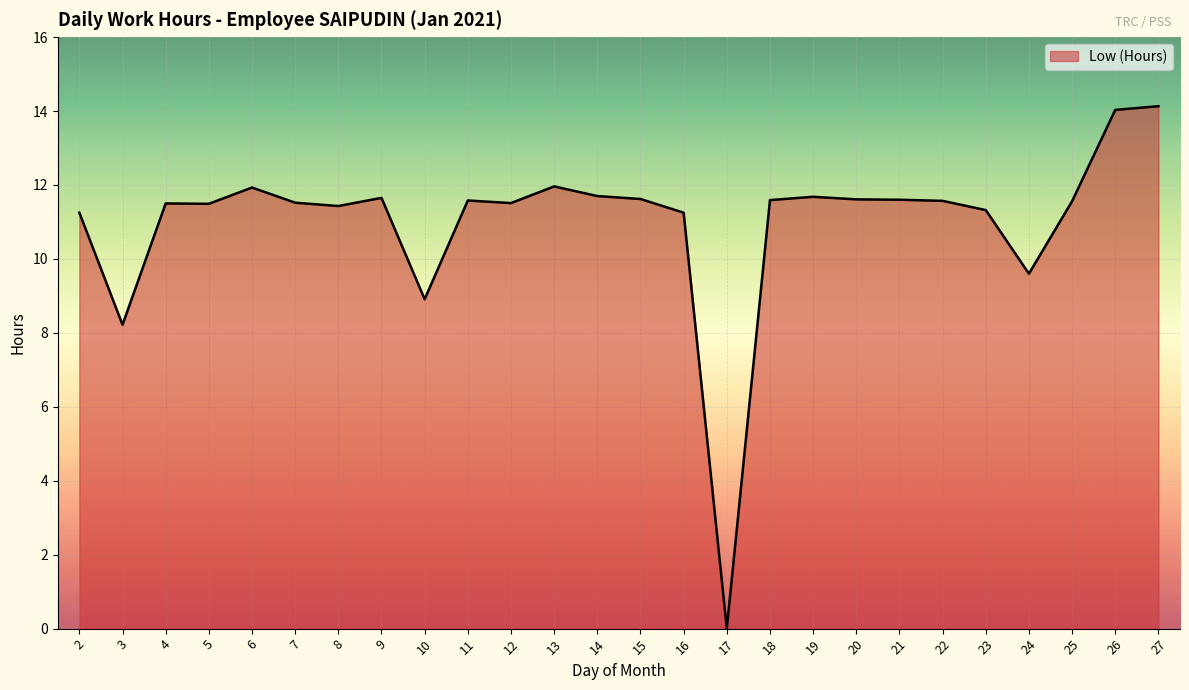

Approximately how many times larger is the value at 2 compared to 26?

0.8